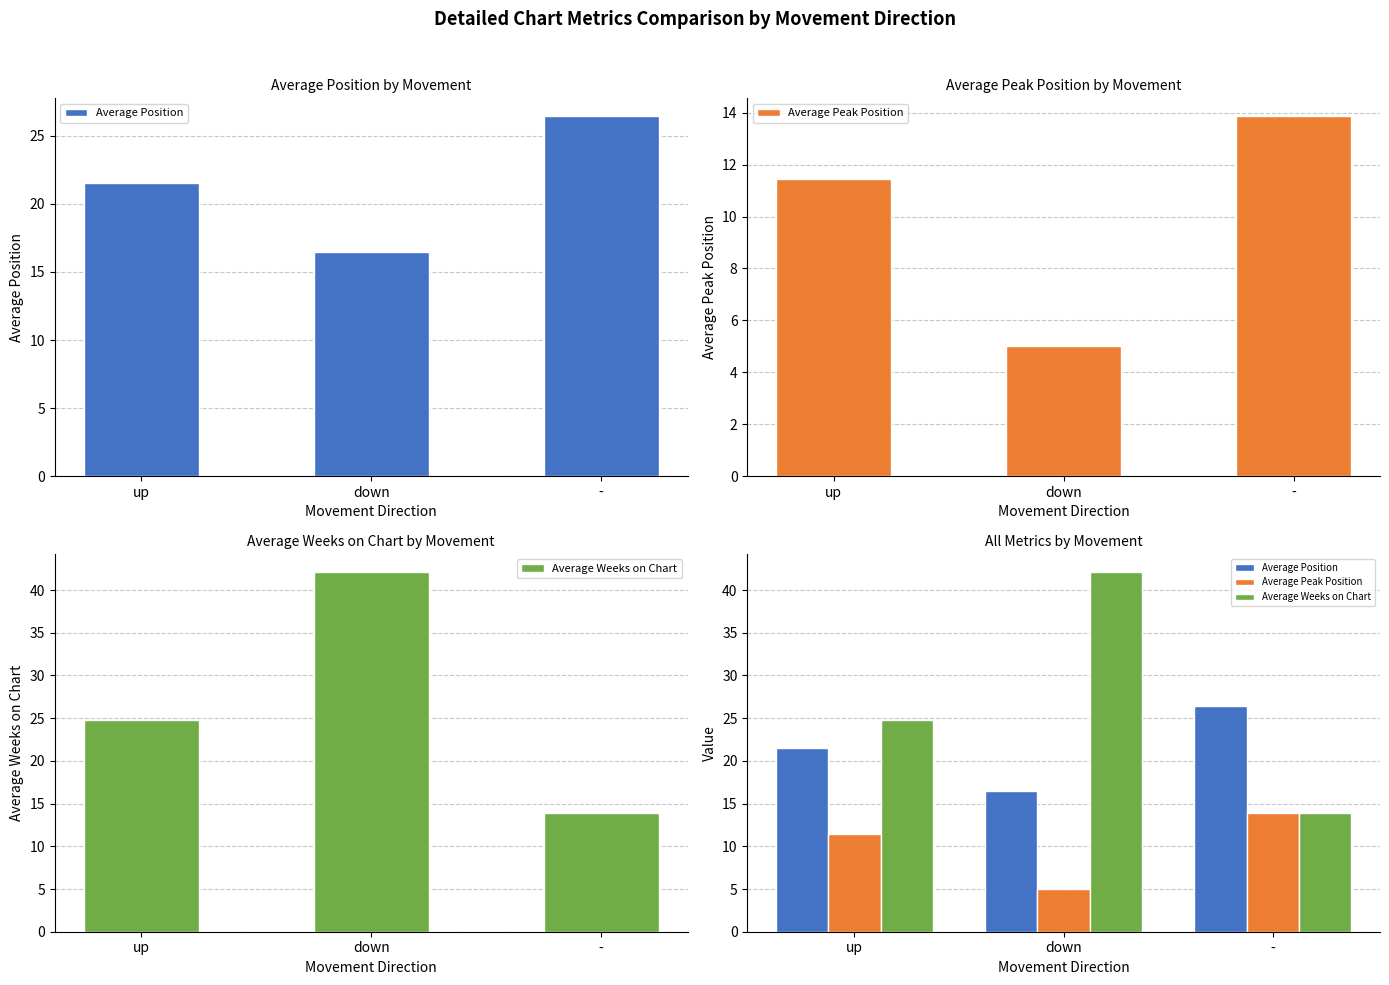

Between down and -, which series saw the biggest shift?

Average Weeks on Chart